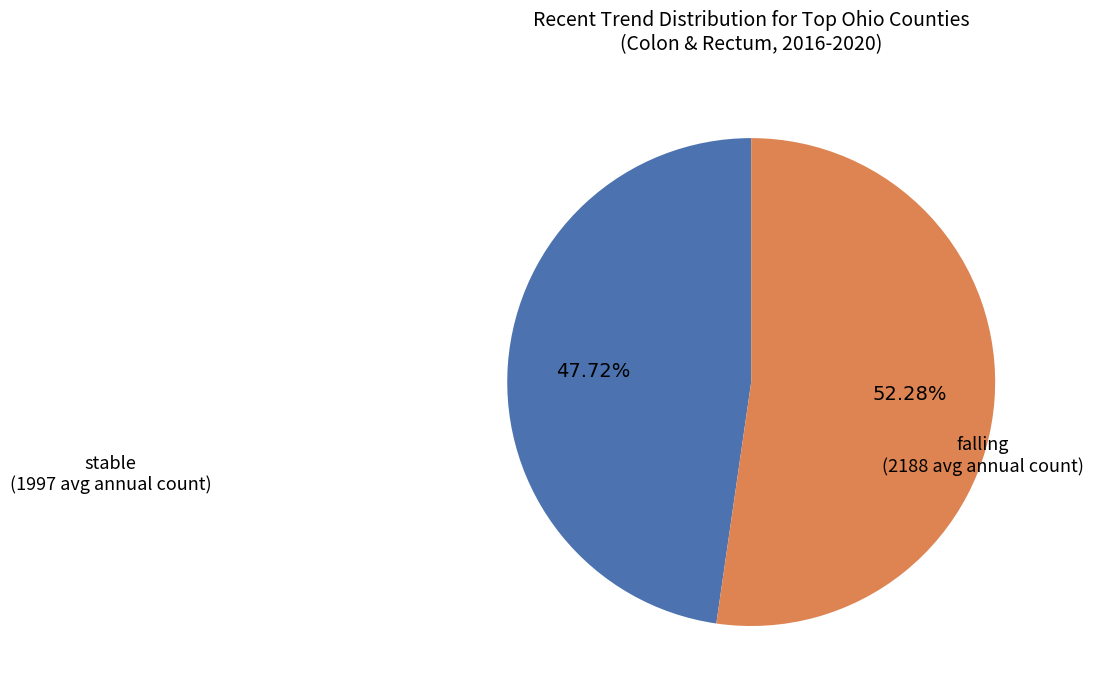

Rank the categories by value from highest to lowest.

falling, stable